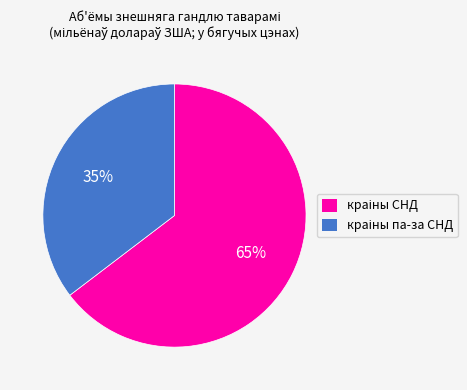

To the nearest percent, what is the average slice percentage?

50%